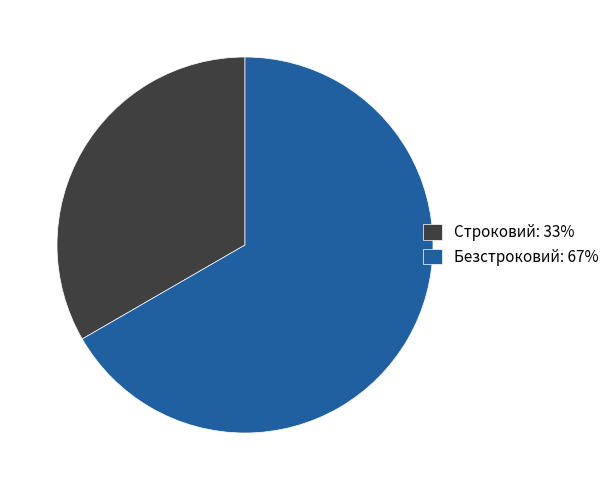

Between Строковий: 33% and Безстроковий: 67%, which is larger?

Безстроковий: 67%